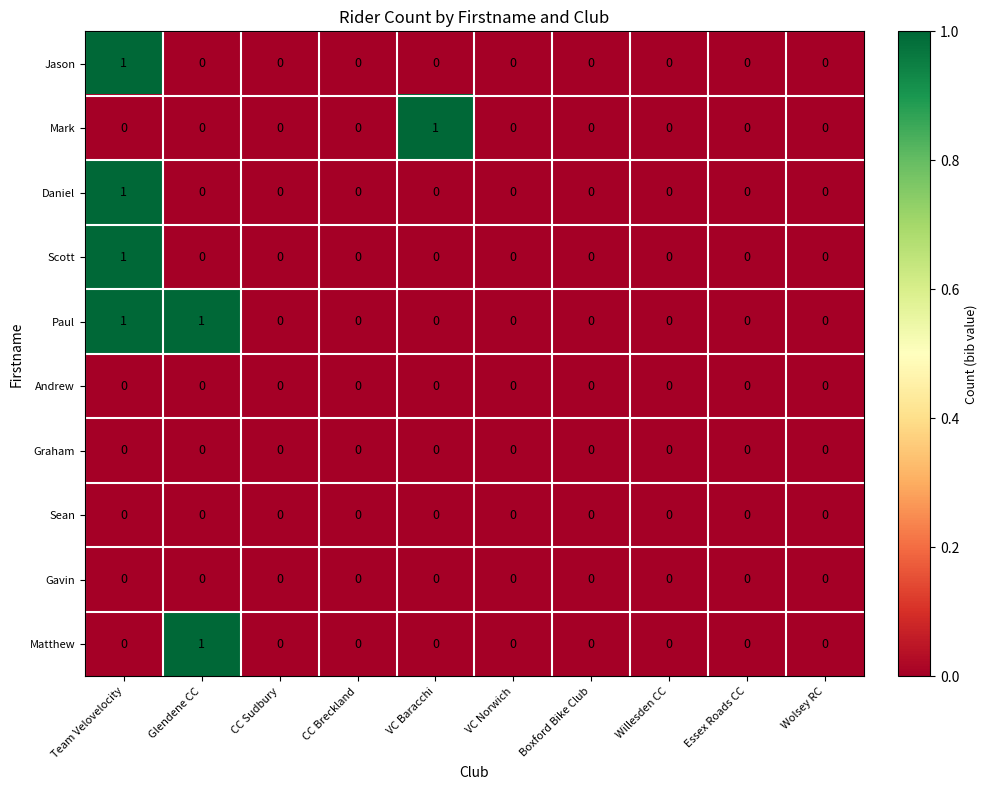

What is the total value across all series at VC Baracchi?

1